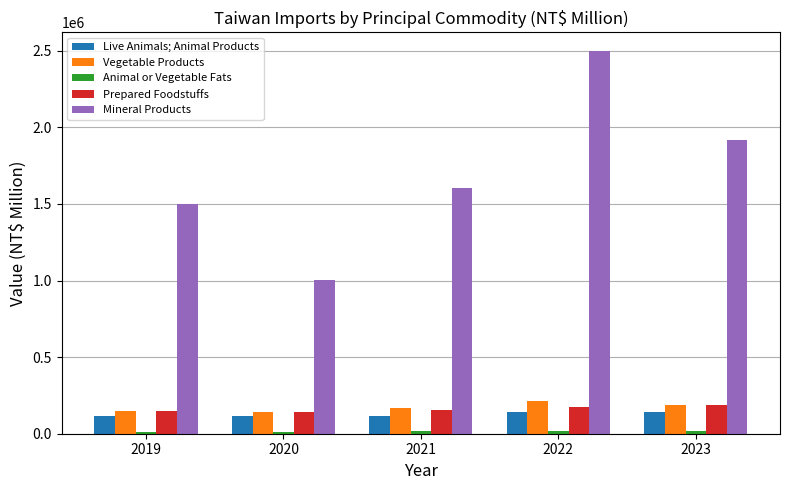

What is the average value of the Mineral Products series?

1704699